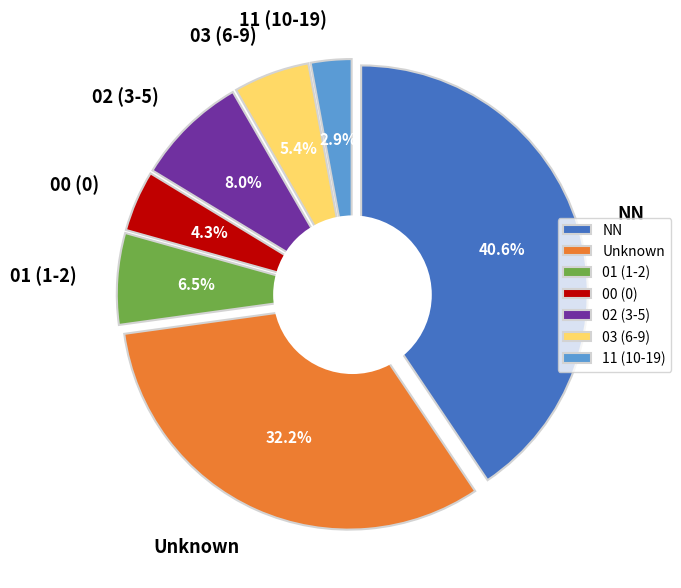

The 01 slice represents 1% of the pie. True or false?

False